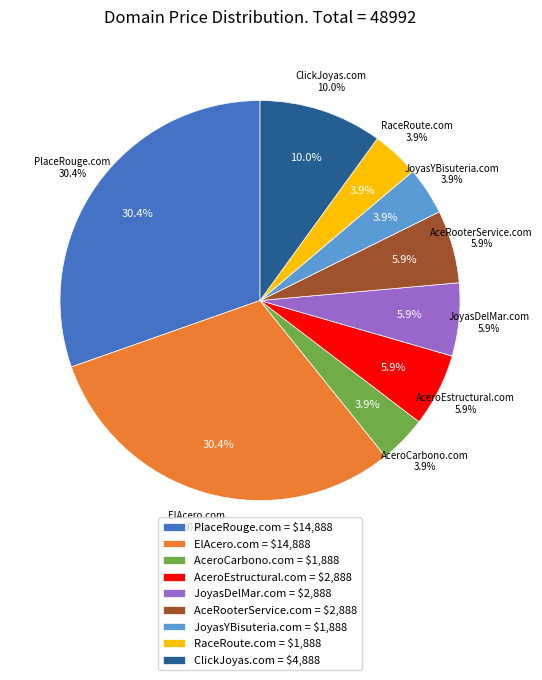

Rank the categories by value from lowest to highest.

AceroCarbono.com, JoyasYBisuteria.com, RaceRoute.com, AceroEstructural.com, JoyasDelMar.com, AceRooterService.com, ClickJoyas.com, PlaceRouge.com, ElAcero.com